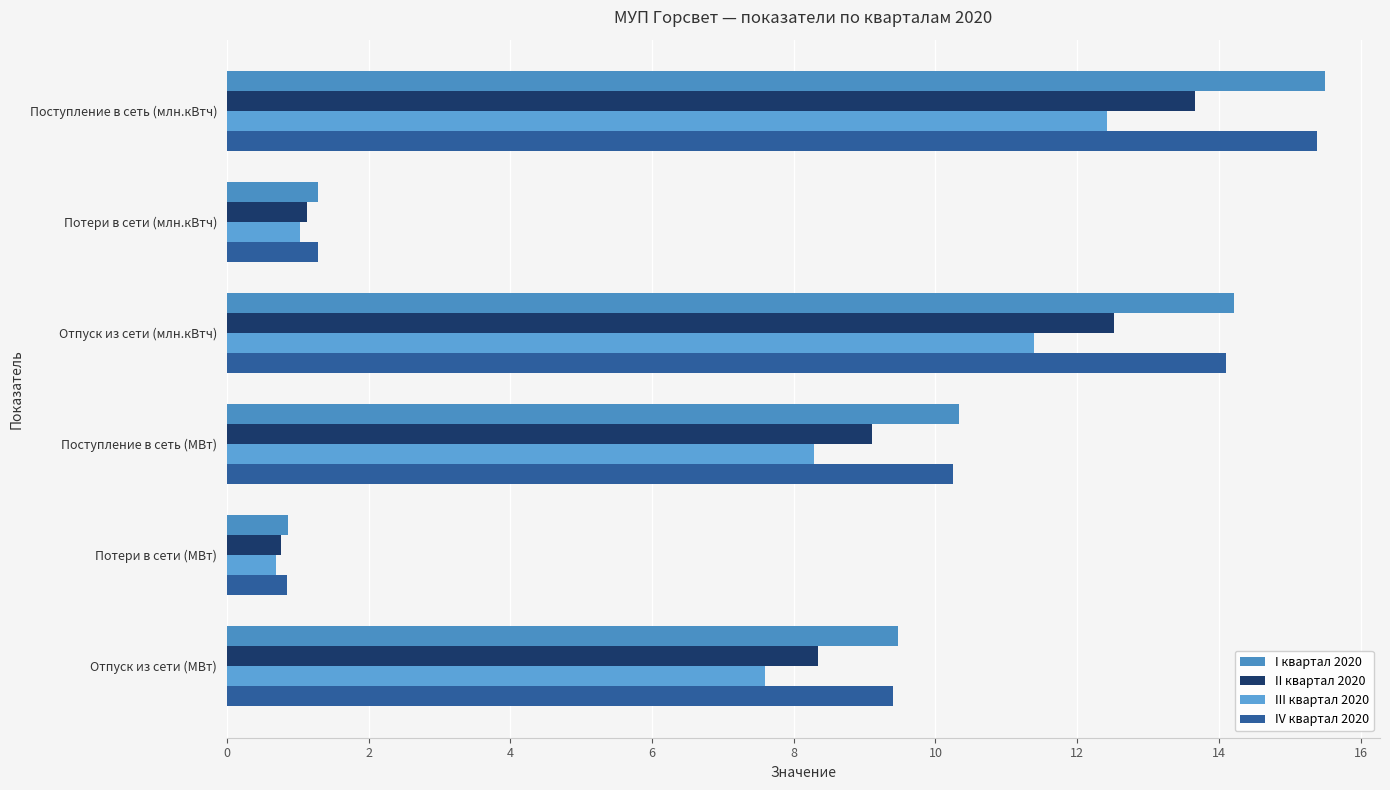

Count the number of categories in the chart.

6